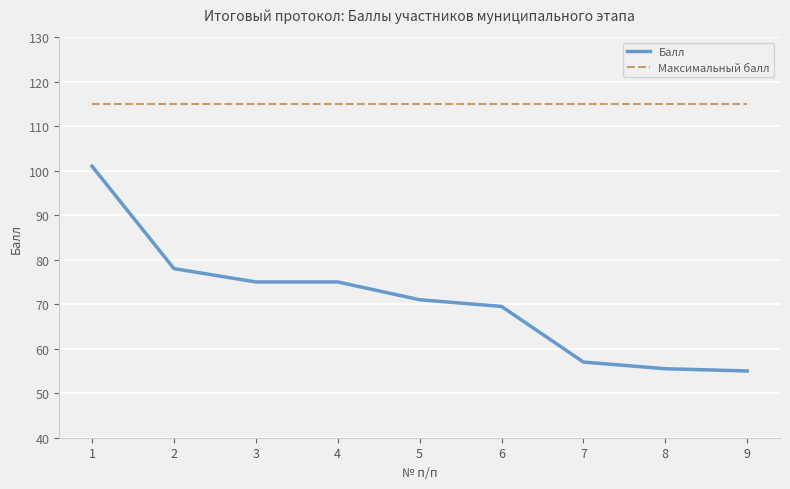

True or false: Балл and Максимальный балл intersect in this chart.

False